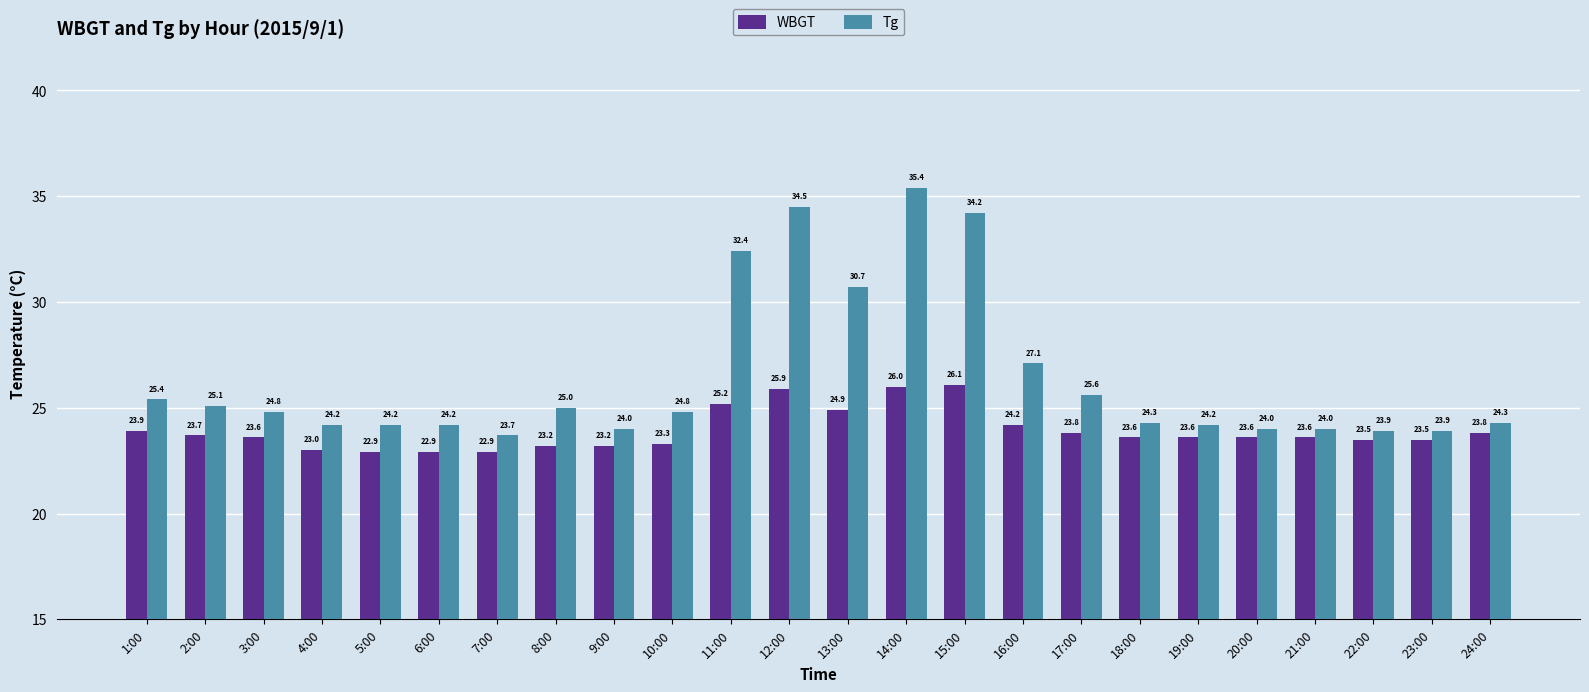

What is the value of the Tg bar at the 14th from the left?

35.4